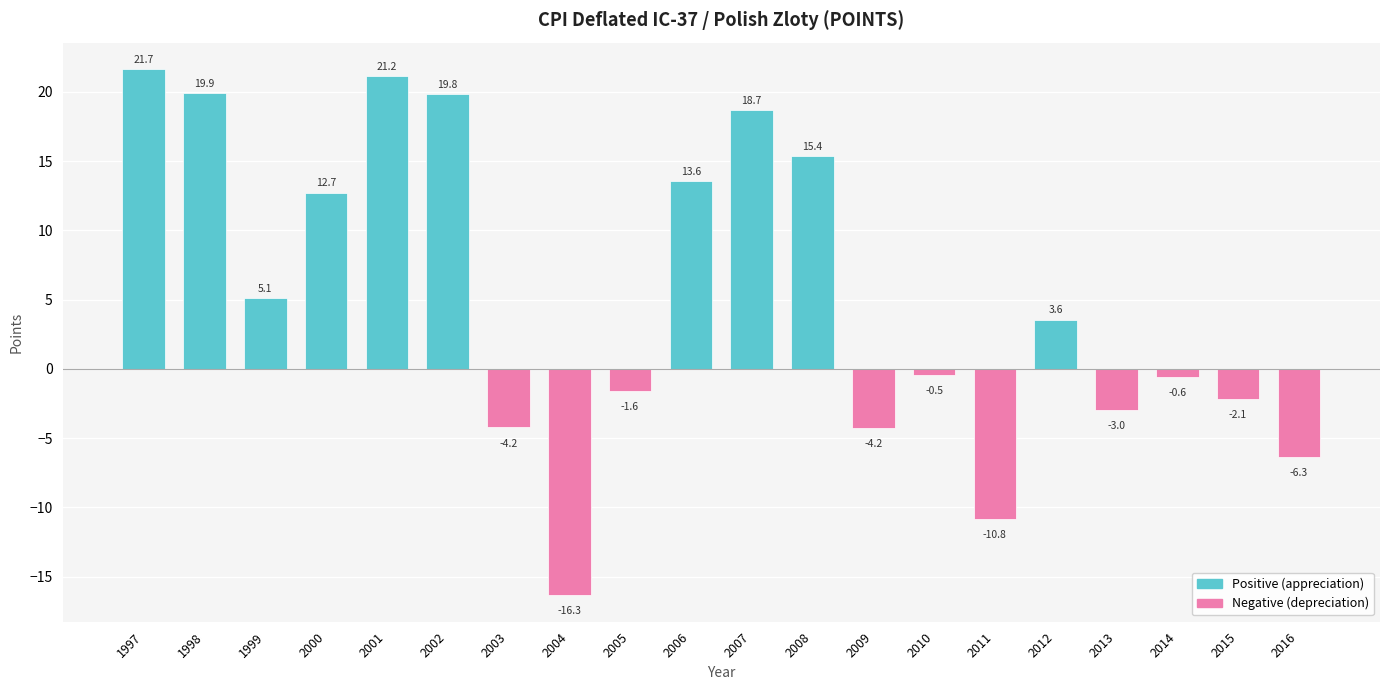

Is it true that the value at 2007 is 12.4?

False